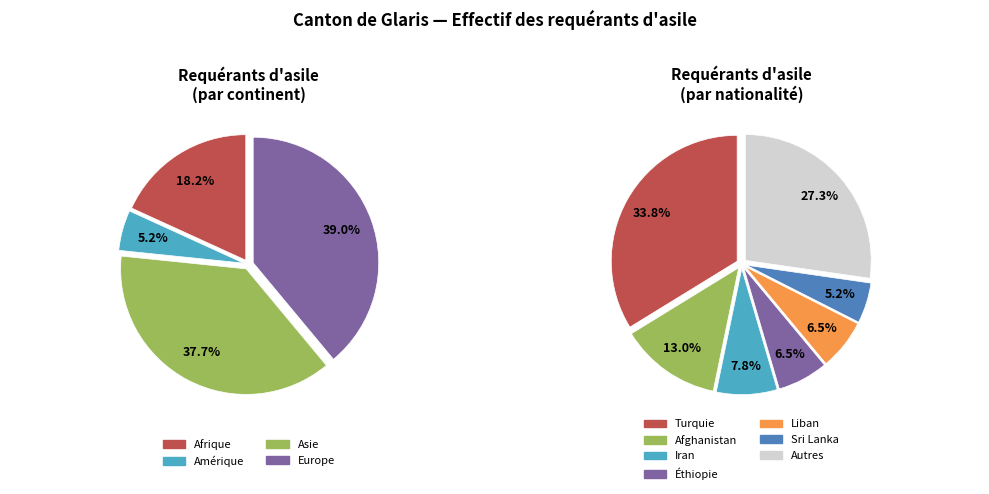

What portion of the pie excludes Europe?

61.0%